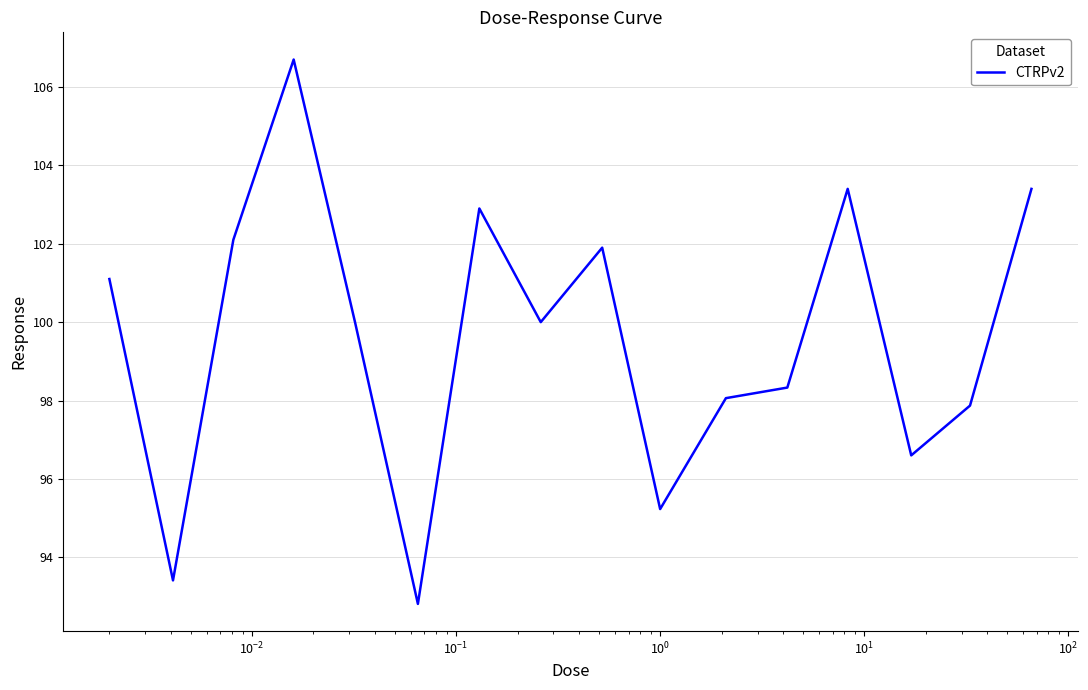

What is the difference between the maximum and minimum values?

13.9